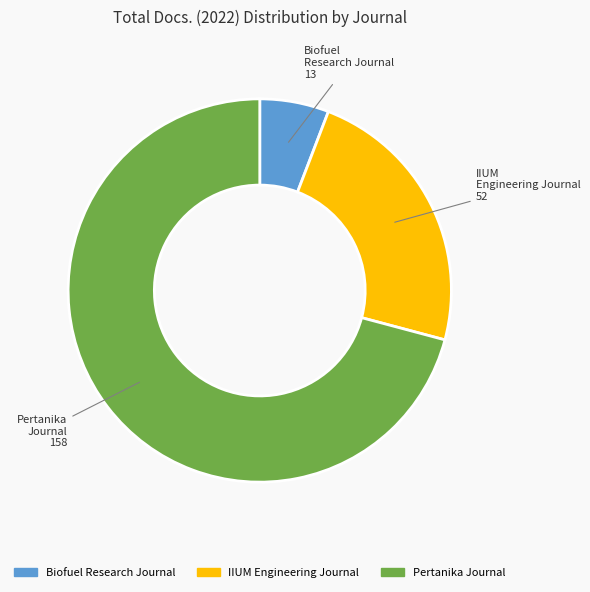

Is there a majority slice in this chart?

Yes